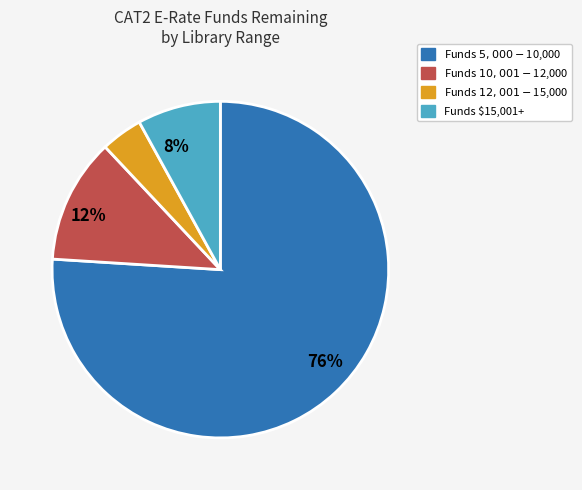

Is there any slice that represents more than half of the pie?

Yes